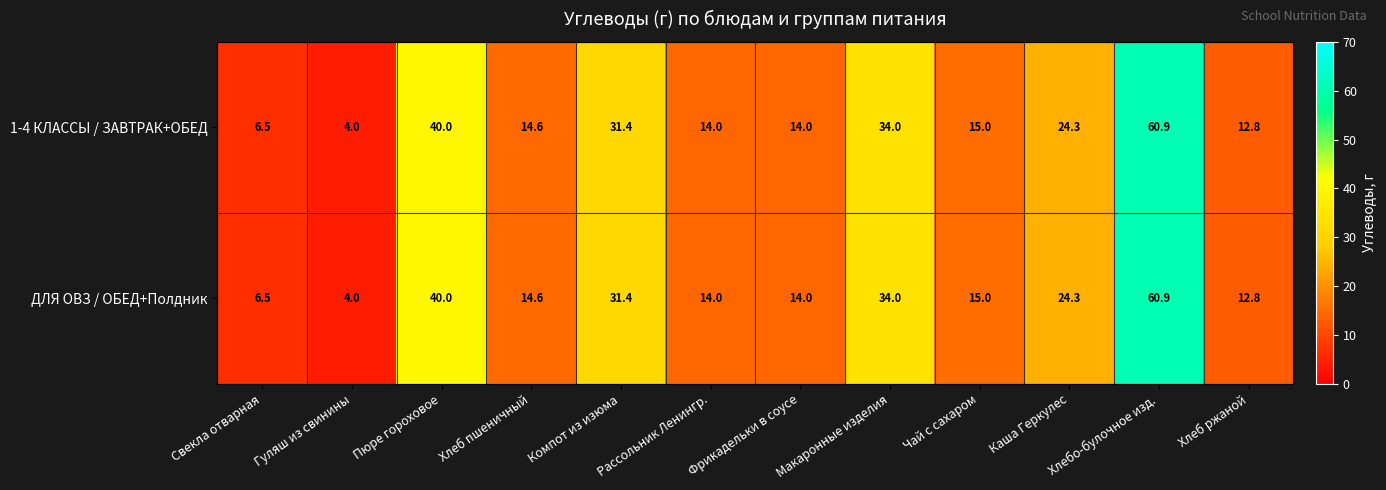

What is the greatest value displayed?

60.9